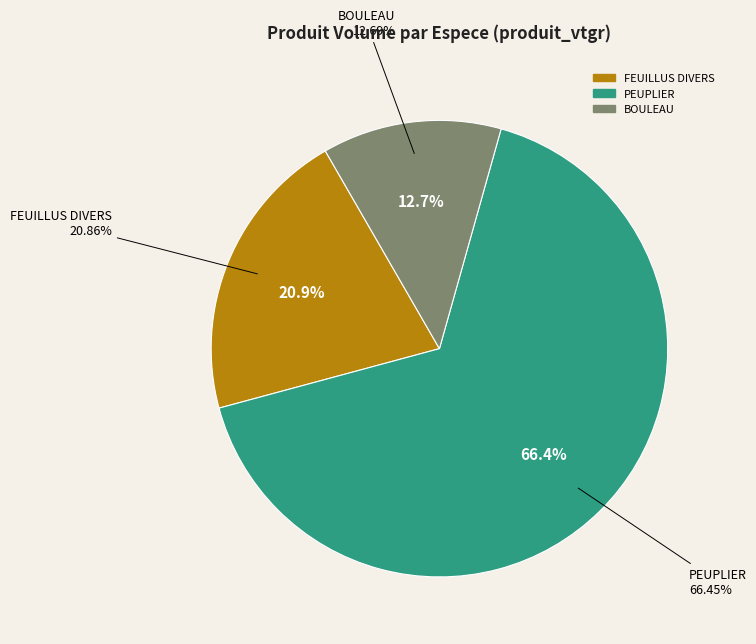

True or false: FEUILLUS DIVERS accounts for 21% of the total.

True